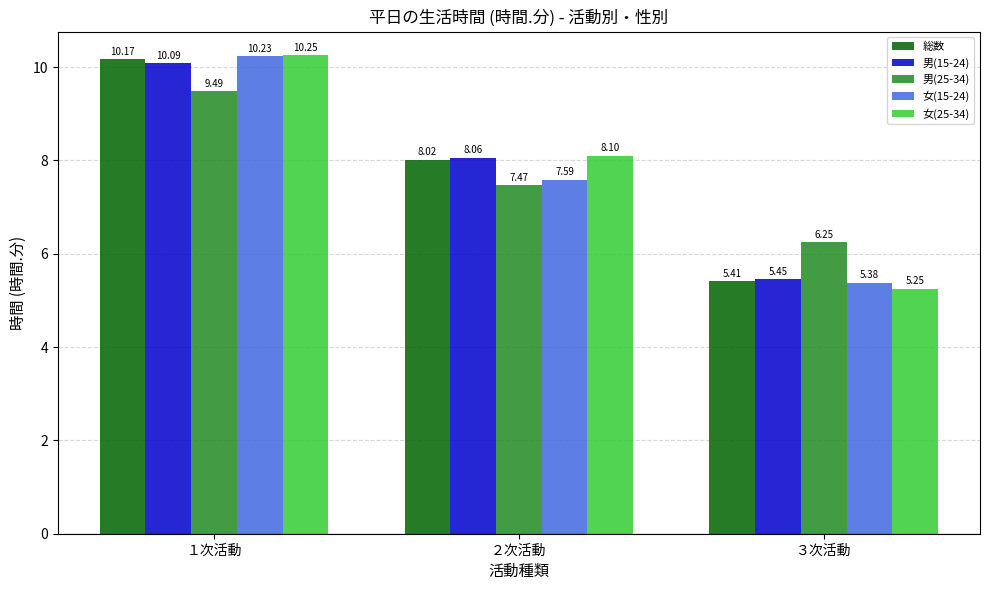

Is the value of 女(25-34) at ２次活動 greater than the value of 総数 at ２次活動?

Yes